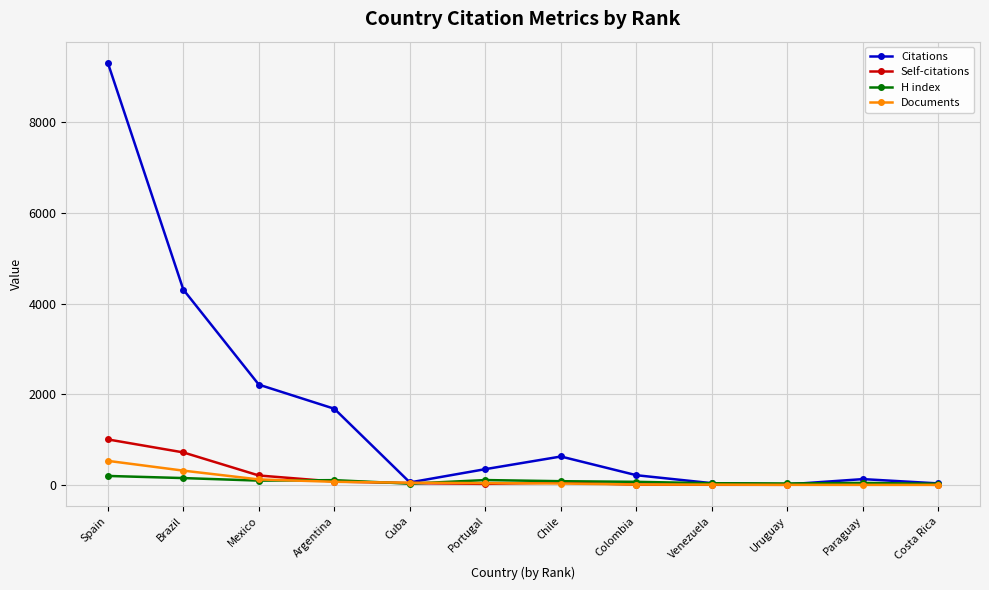

At which category does Citations reach its first local peak?

Chile